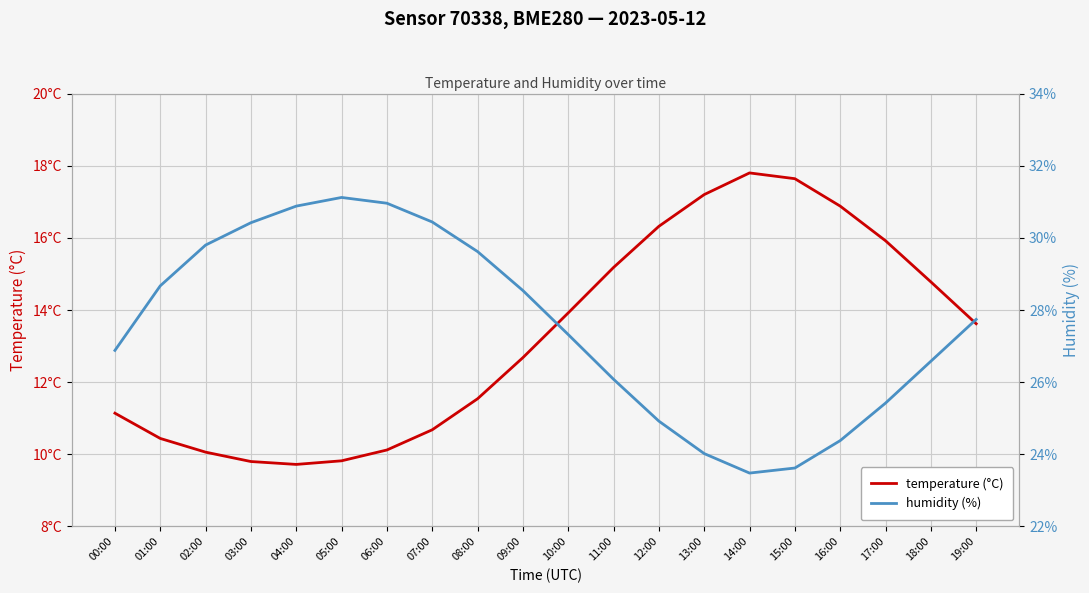

Does the chart have visible grid lines?

Yes